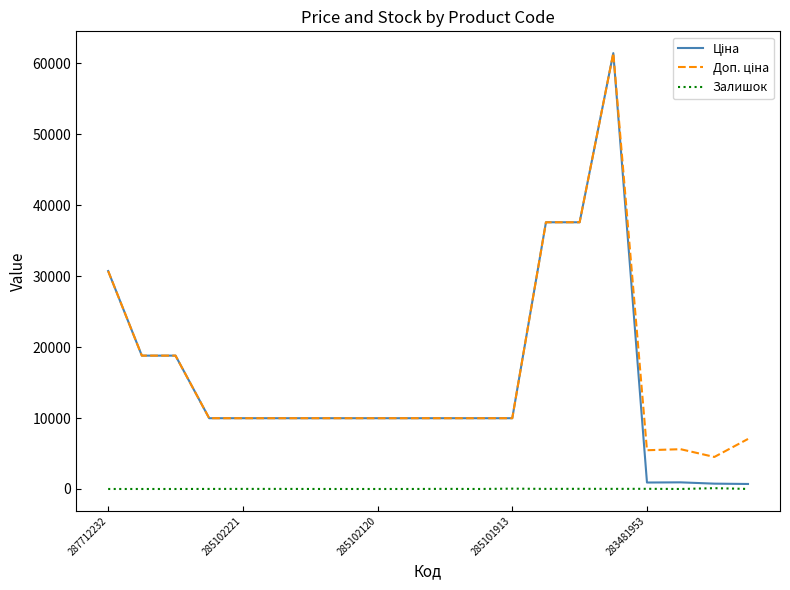

Does the chart have visible grid lines?

No